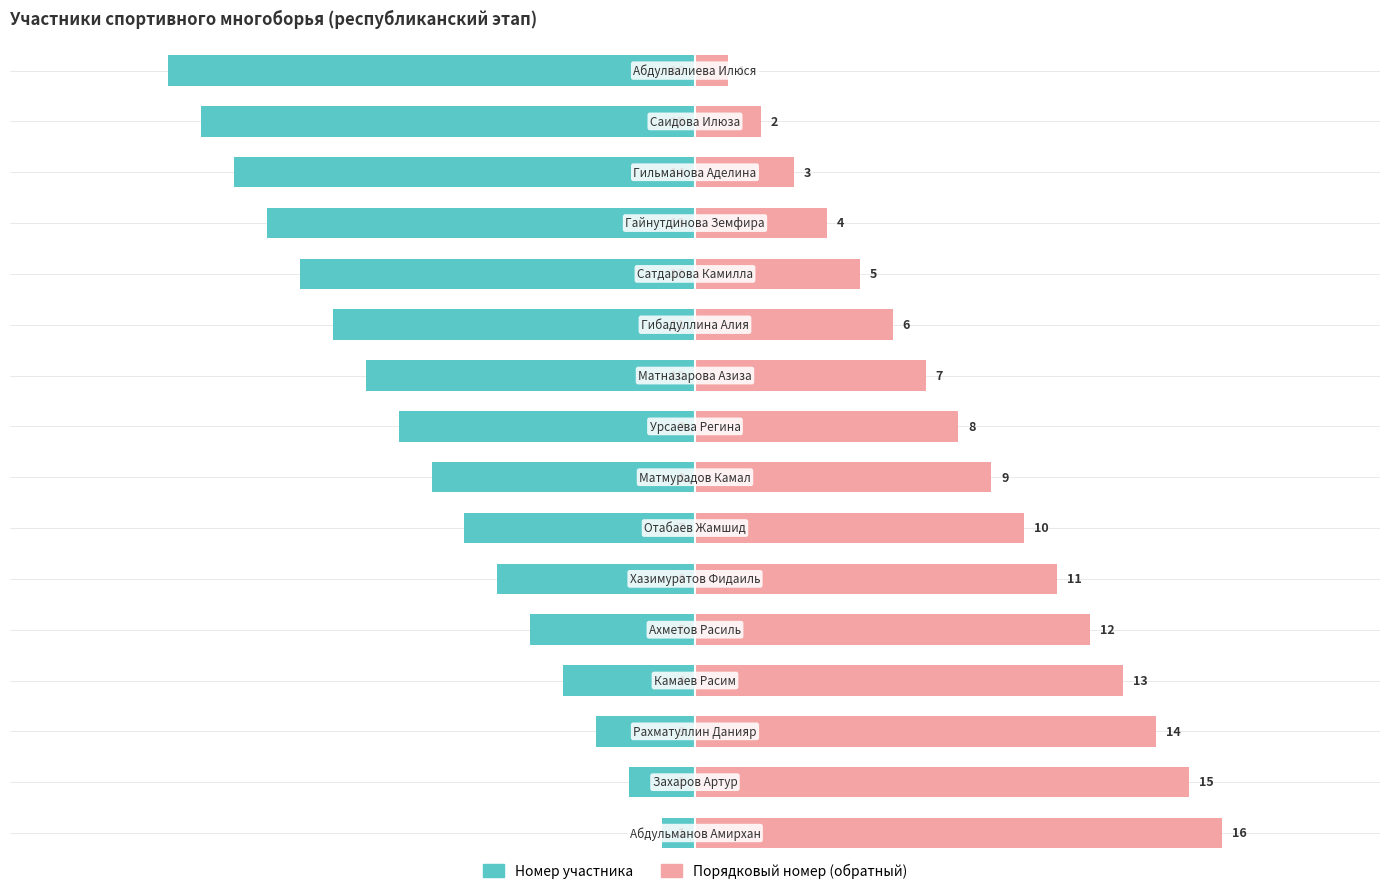

Reading left to right, list all the values displayed in this chart.

Номер участника: -1	-2	-3	-4	-5	-6	-7	-8	-9	-10	-11	-12	-13	-14	-15	-16
Порядковый номер (обратный): 16	15	14	13	12	11	10	9	8	7	6	5	4	3	2	1